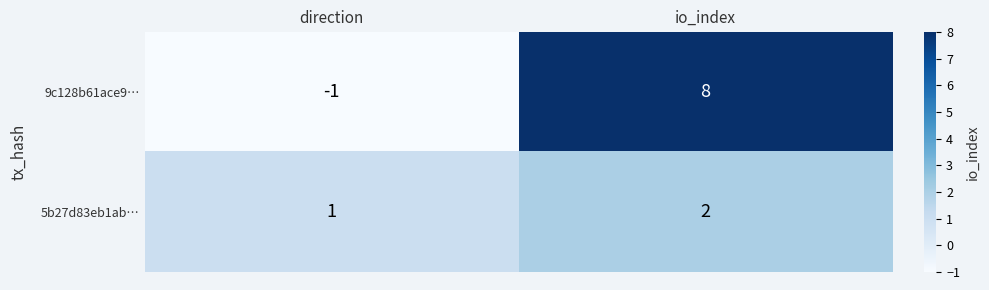

What is the difference between the highest and lowest values at direction?

2